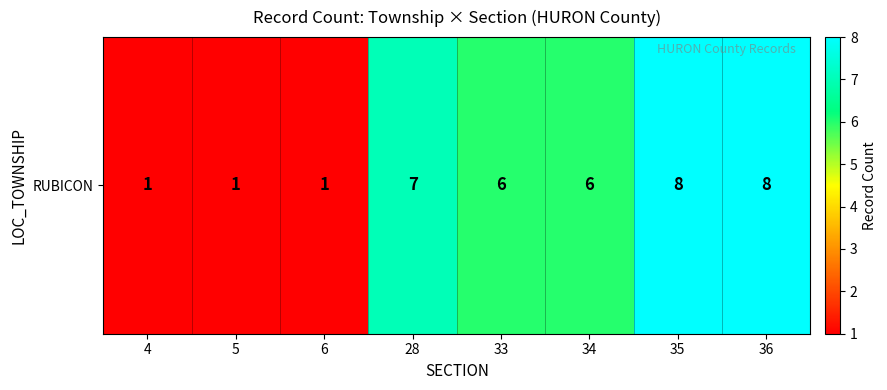

At which category does the chart reach its peak across all series?

35